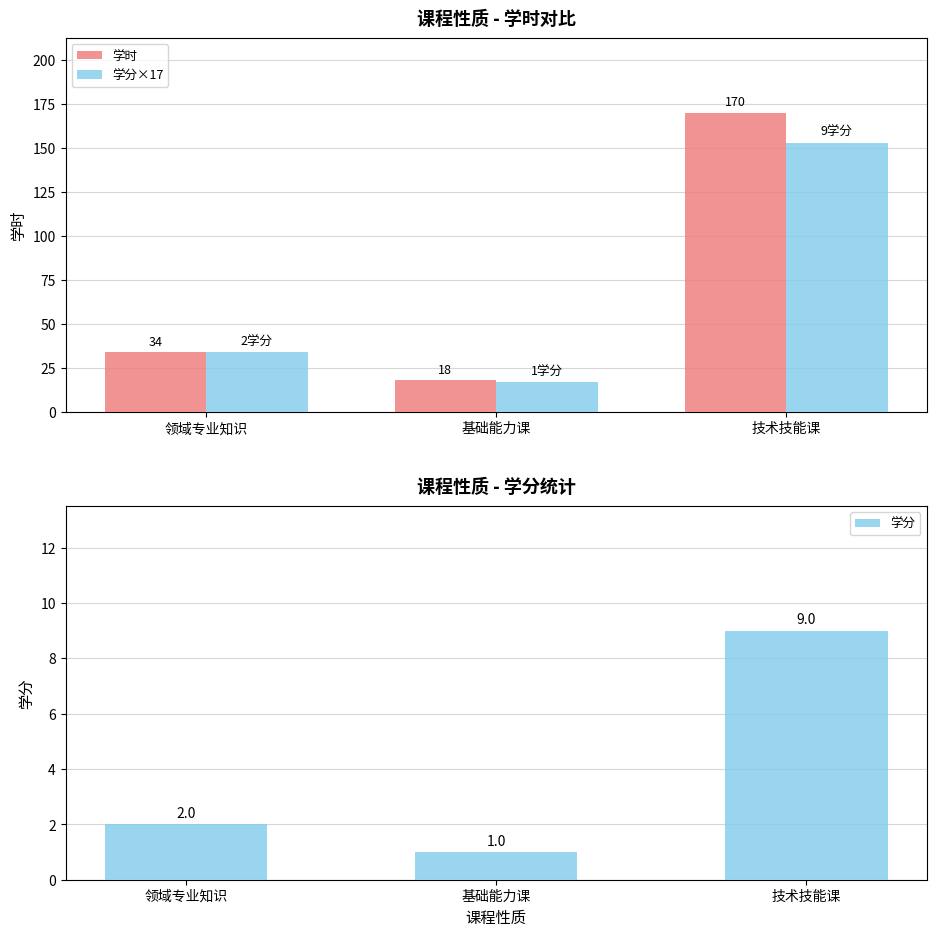

What are all the series names shown in the legend?

学时, 学分×17, 学分